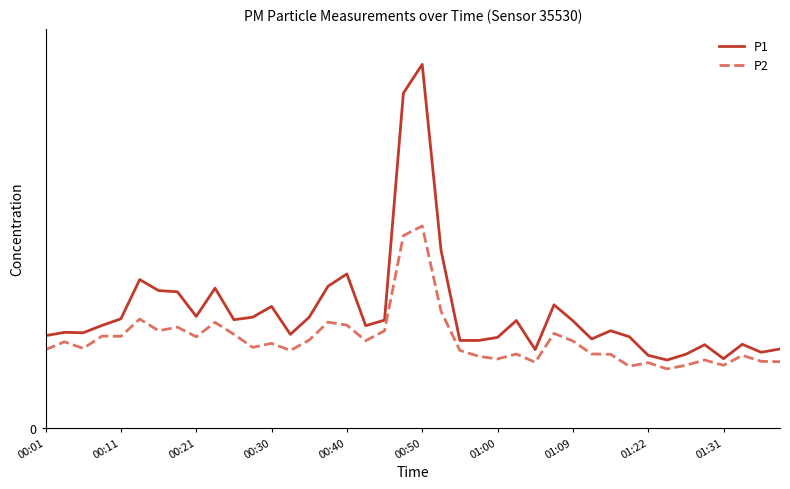

What are all the series names shown in the legend?

P1, P2